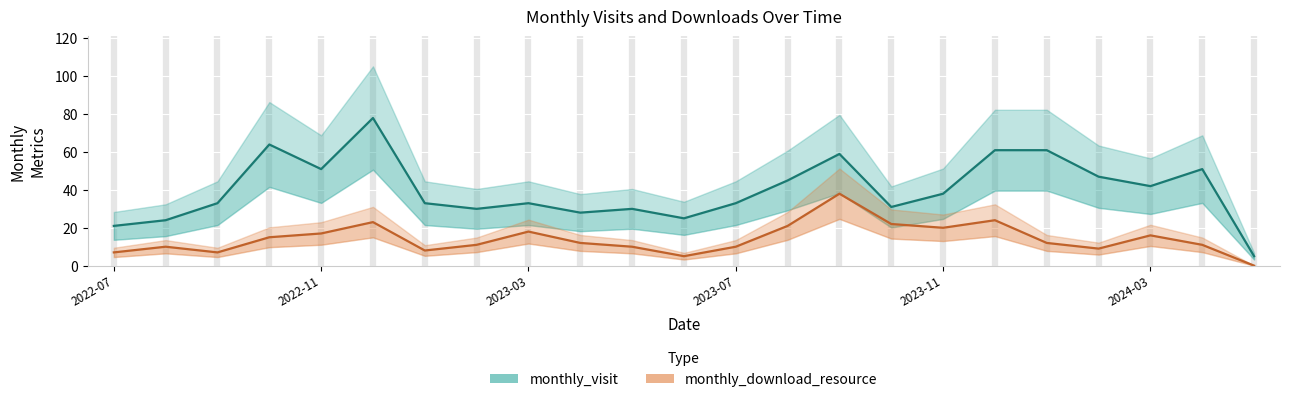

What is the spread (max minus min) of values at 2023-03?

15